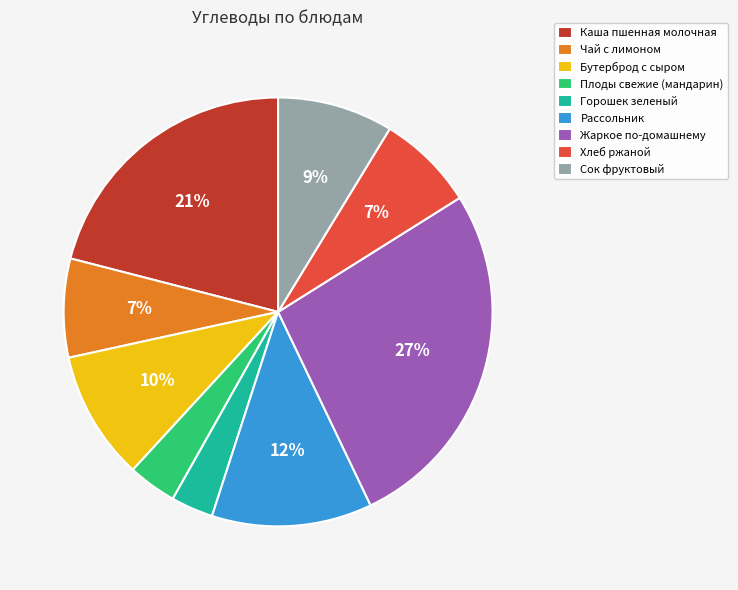

True or false: Хлеб ржаной accounts for 7% of the total.

True